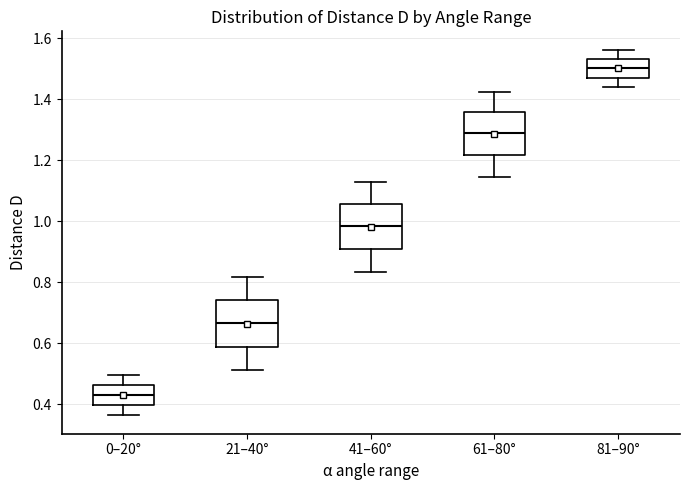

Which box's median line is the highest?

81–90°